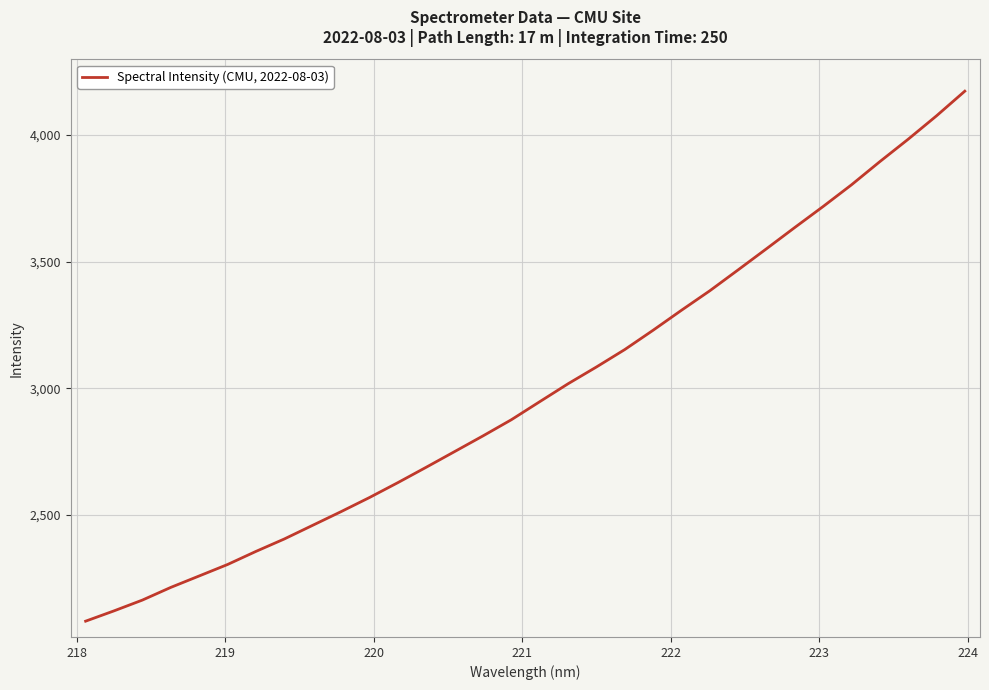

What is the difference between the maximum and minimum values?

2092.7